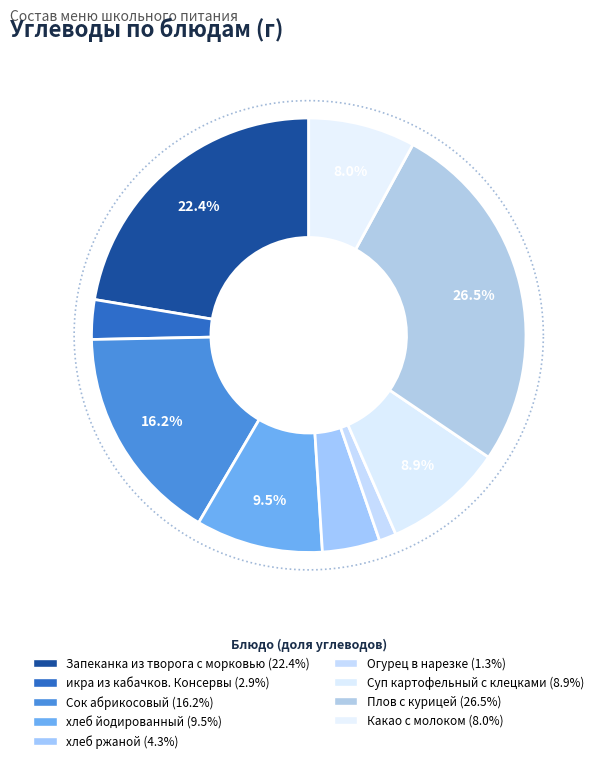

Which category has the biggest portion of the pie?

Плов с курицей